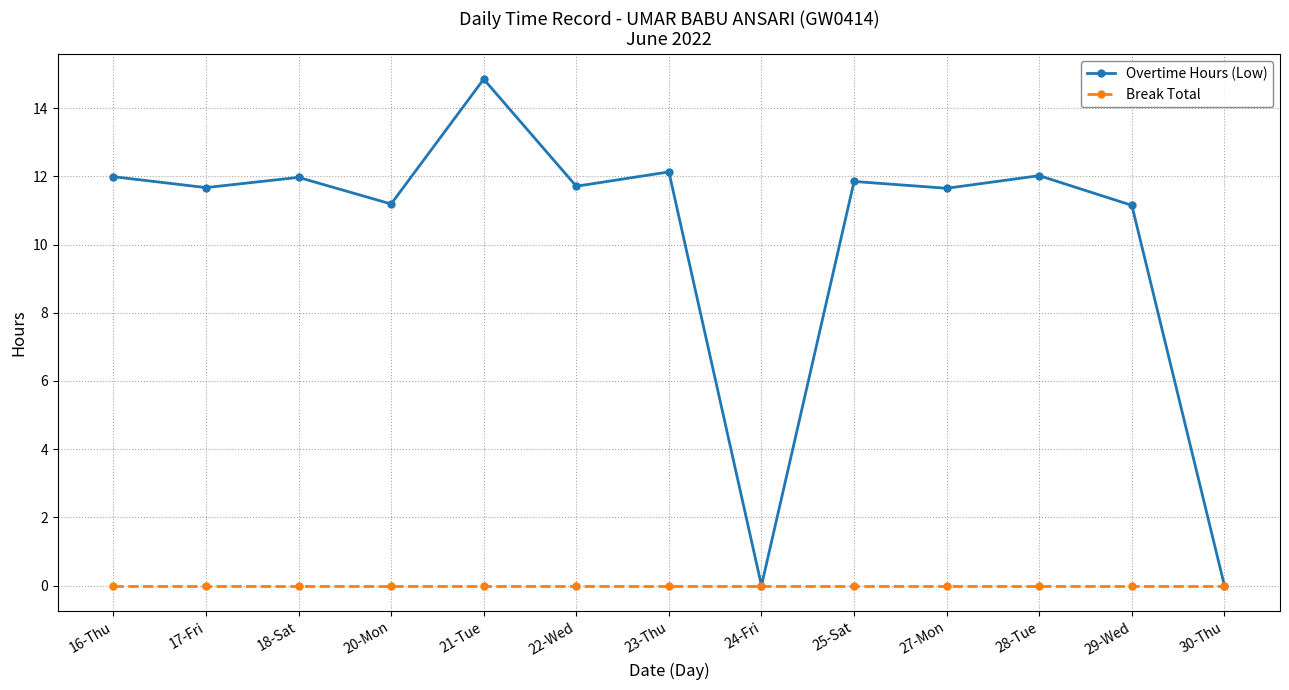

True or false: Overtime Hours (Low) has more than 1 interior local peaks.

True